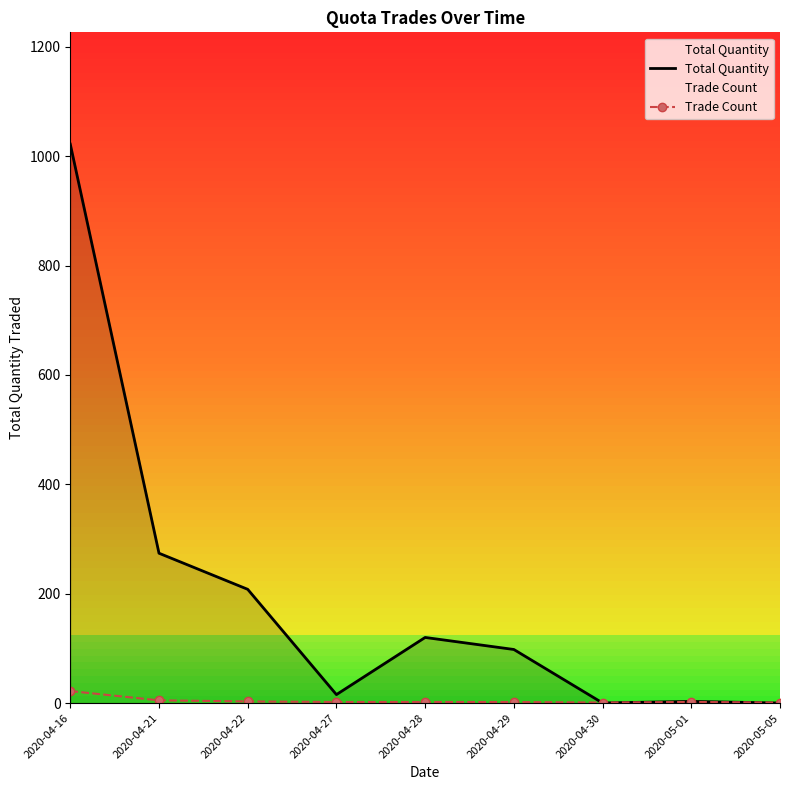

Read the Trade Count value at 2020-04-29.

2.0